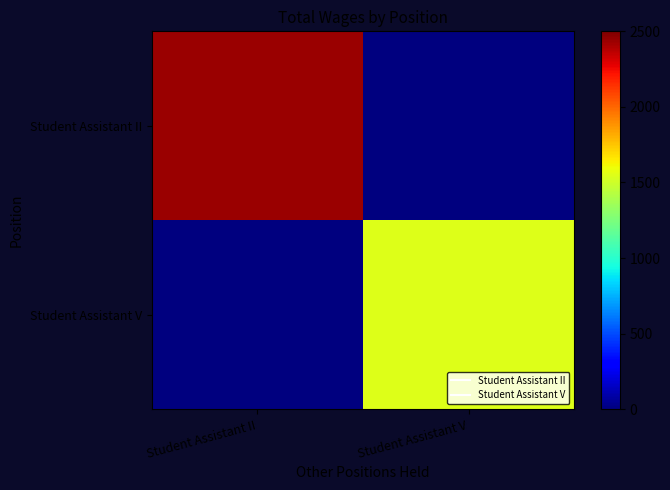

Reading left to right, what are all the values shown in this chart?

Student Assistant II: Student Assistant II=2438	Student Assistant V=0
Student Assistant V: Student Assistant II=0	Student Assistant V=1547